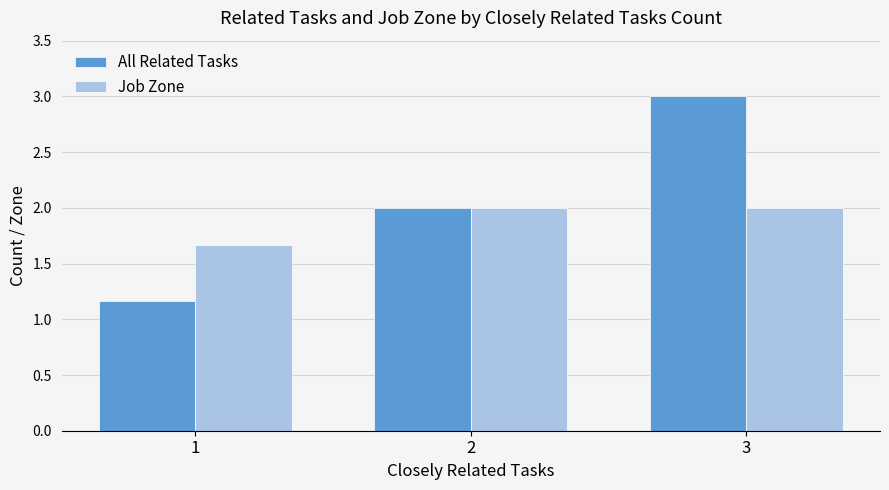

What is the smallest value displayed?

1.2